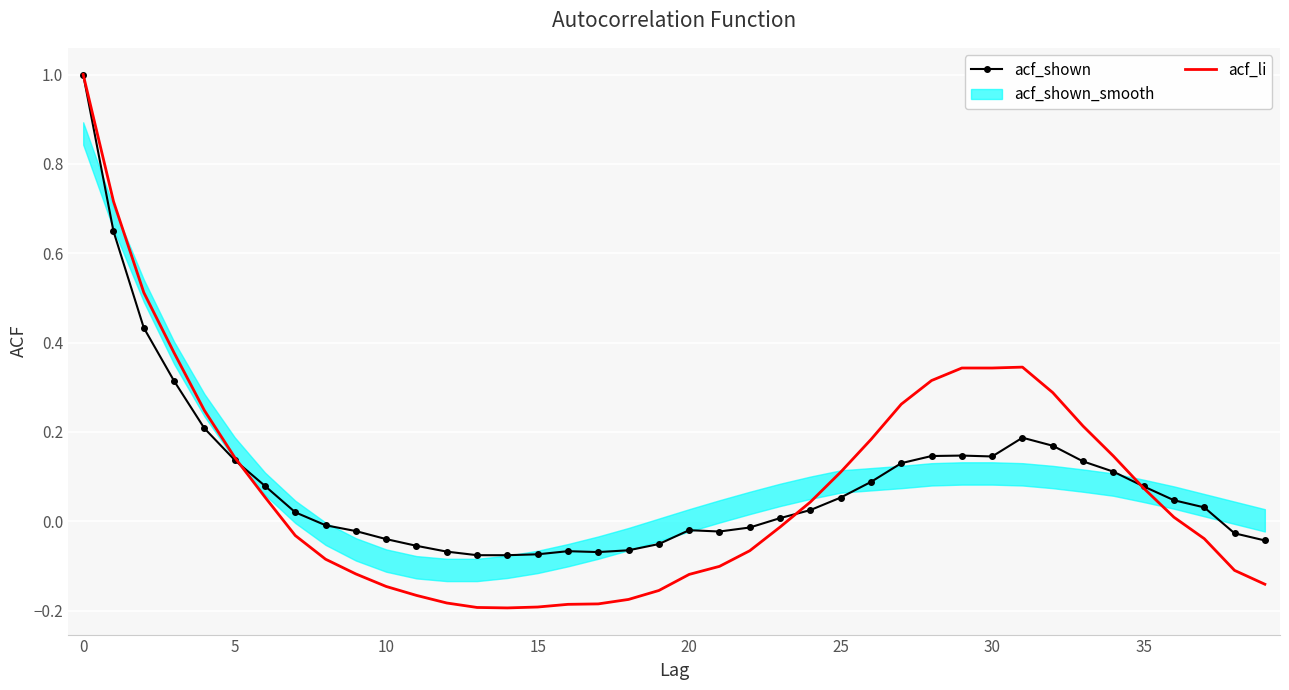

Rank the series at 11 from highest to lowest value.

acf_shown, acf_li